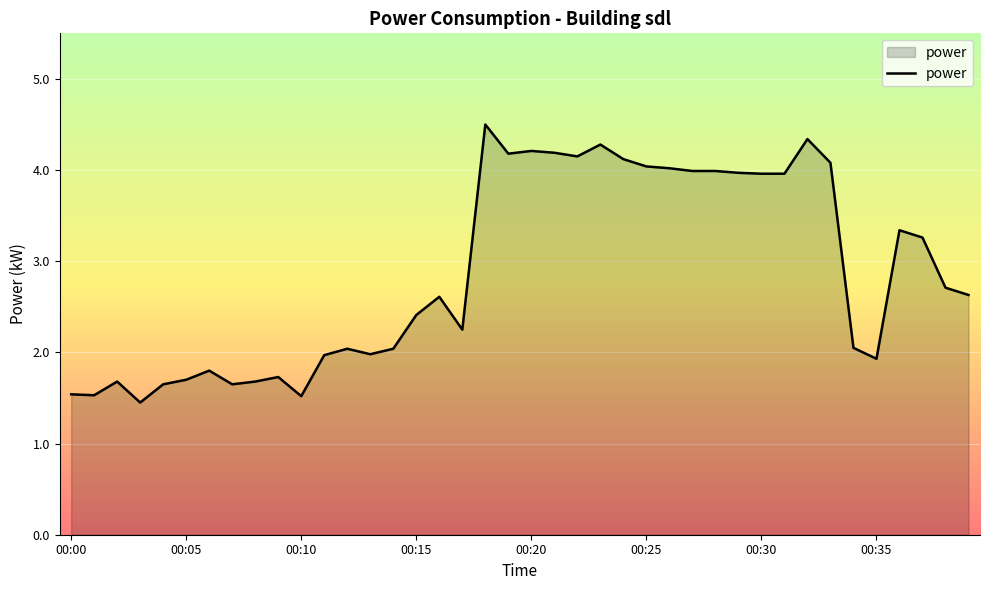

What is the greatest value displayed?

4.5